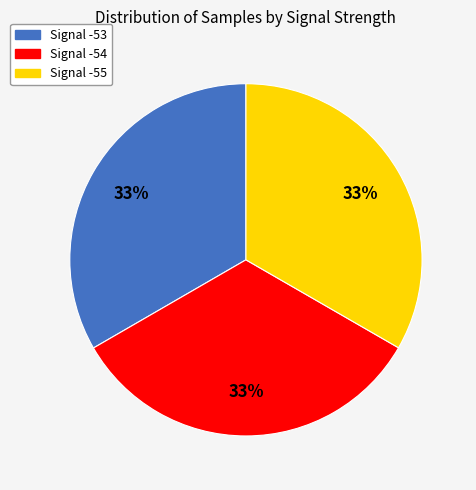

To the nearest percent, what portion does Signal -54 represent?

33%